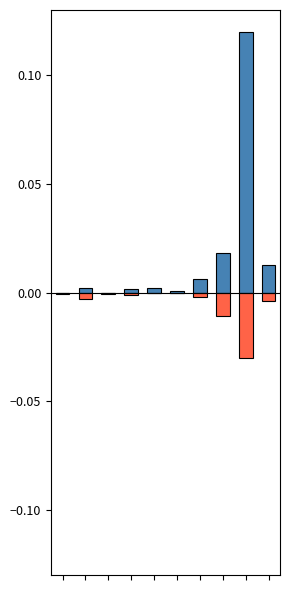

At which label does Pemberian reach its peak?

8